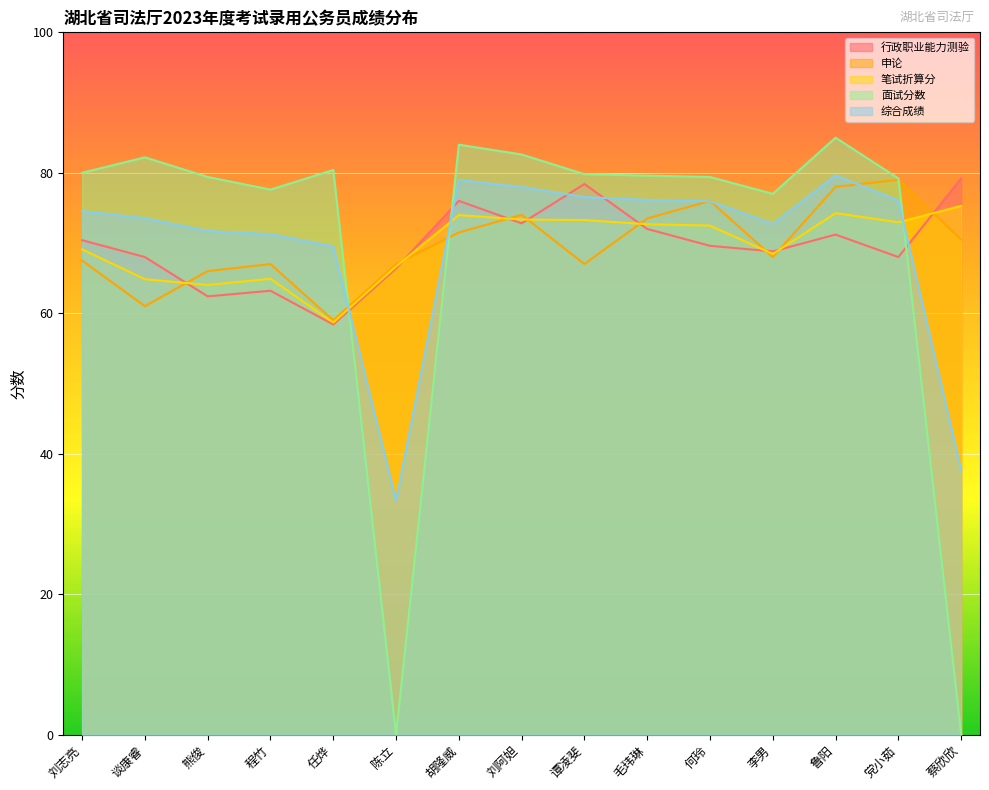

Reading left to right, transcribe all the data shown in this chart.

行政职业能力测验: 70.4	68.0	62.4	63.2	58.4	66.4	76.0	72.8	78.4	72.0	69.6	68.8	71.2	68.0	79.2
申论: 67.5	61.0	66.0	67.0	59.0	67.0	71.5	74.0	67.0	73.5	76.0	68.0	78.0	79.0	70.5
笔试折算分: 69.1	64.8	64.0	64.9	58.7	66.7	74.0	73.3	73.3	72.7	72.5	68.4	74.3	73.0	75.3
面试分数: 80.0	82.2	79.4	77.6	80.4	0.0	84.0	82.6	79.8	79.6	79.4	77.0	85.0	79.2	0.0
综合成绩: 74.5	73.5	71.7	71.3	69.5	33.3	79.0	78.0	76.5	76.1	75.9	72.7	79.6	76.1	37.6